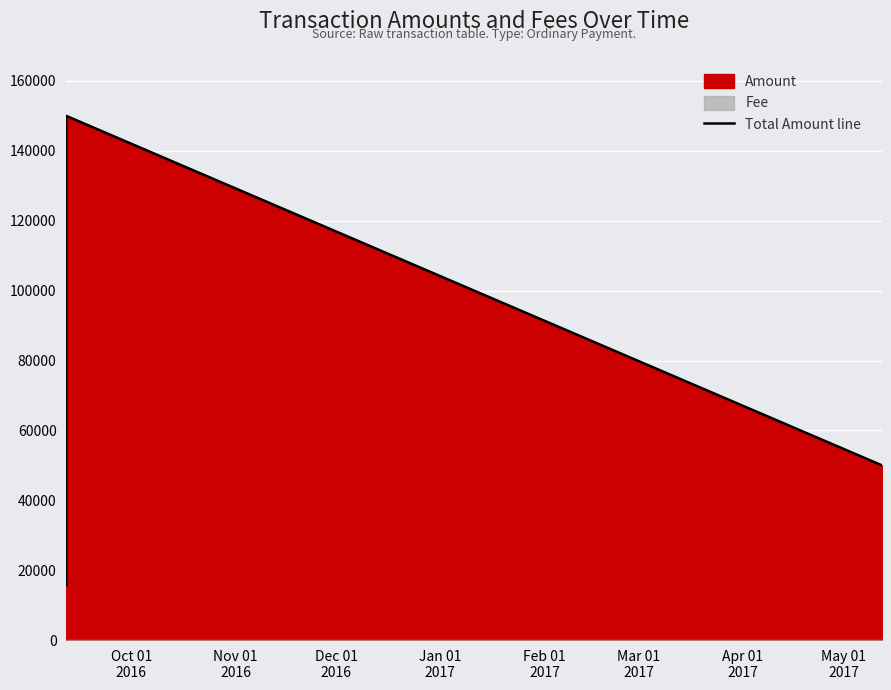

What is the difference between the maximum and minimum values?

134401